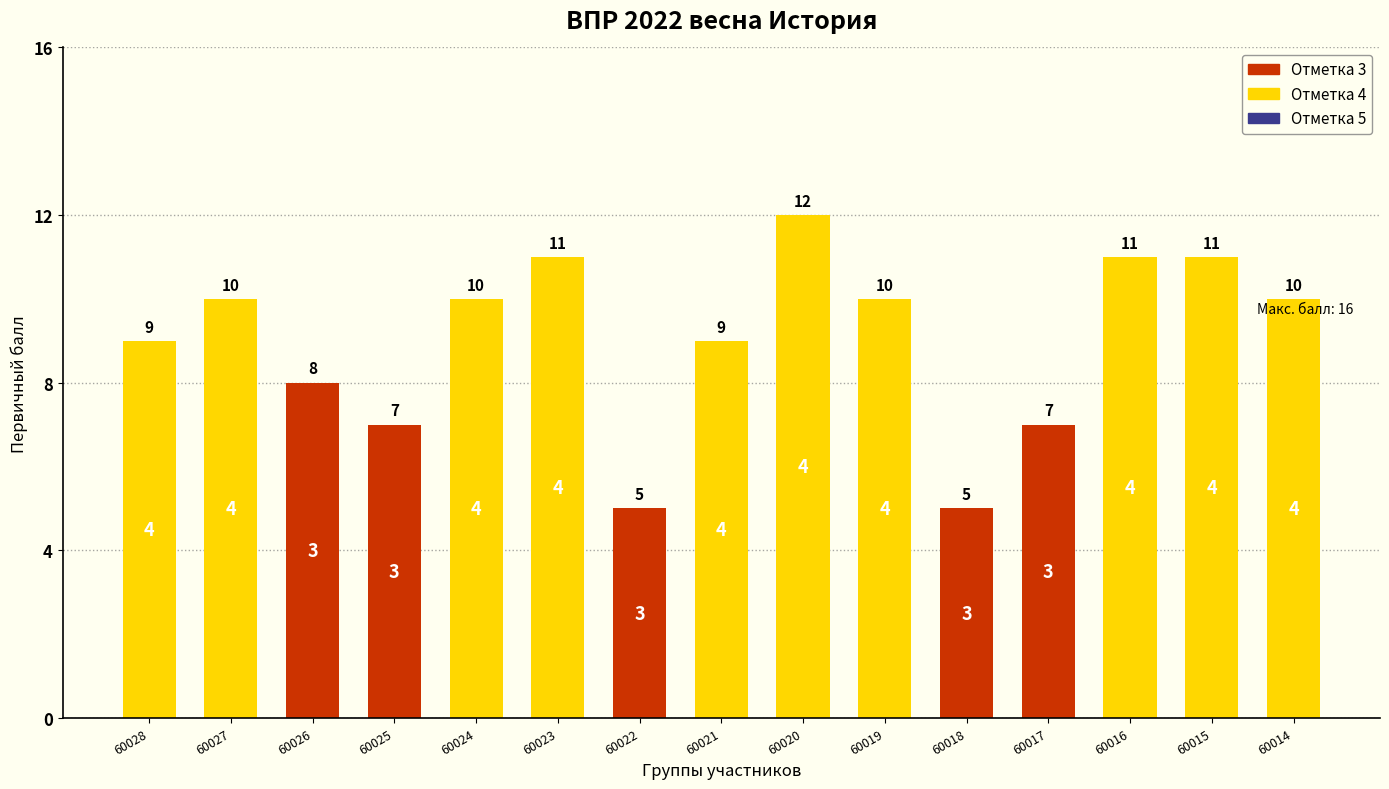

Reading left to right, extract all data points from this chart.

60028=9	60027=10	60026=8	60025=7	60024=10	60023=11	60022=5	60021=9	60020=12	60019=10	60018=5	60017=7	60016=11	60015=11	60014=10